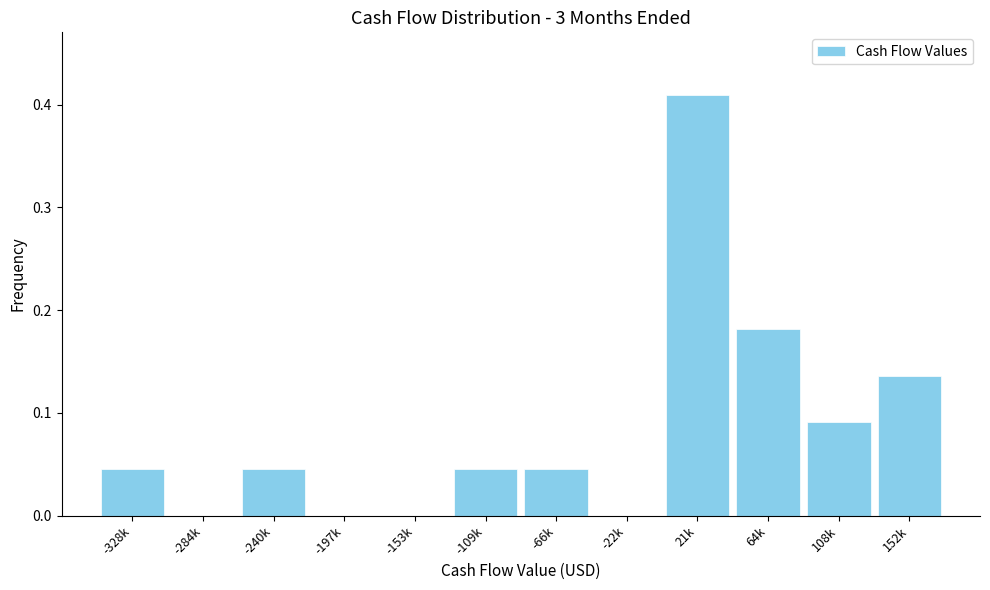

What is the sum of all values?

1.0